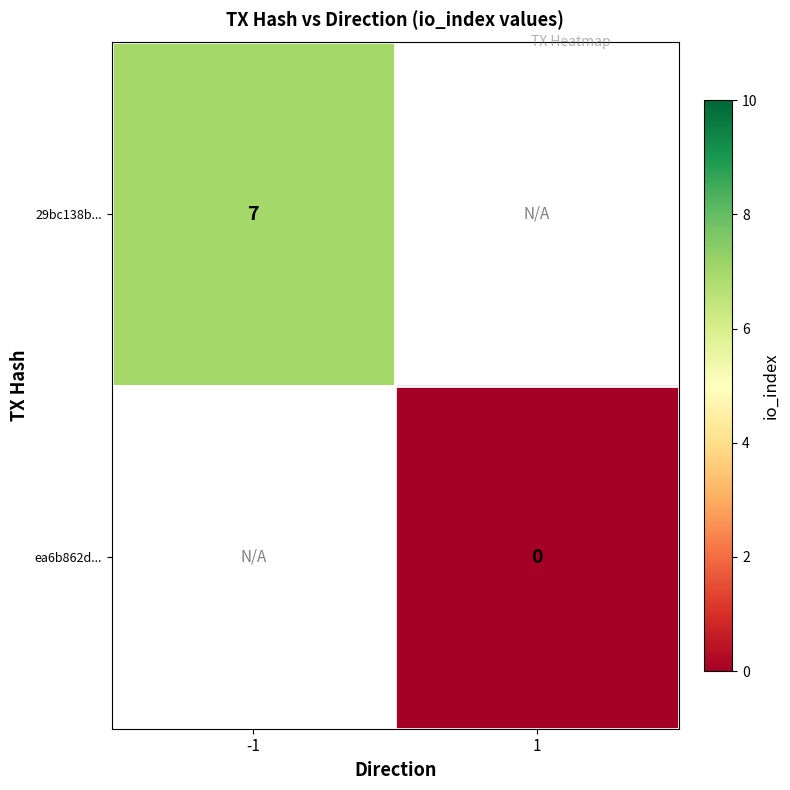

True or false: 29bc138b... has a value of 2 at -1.

False